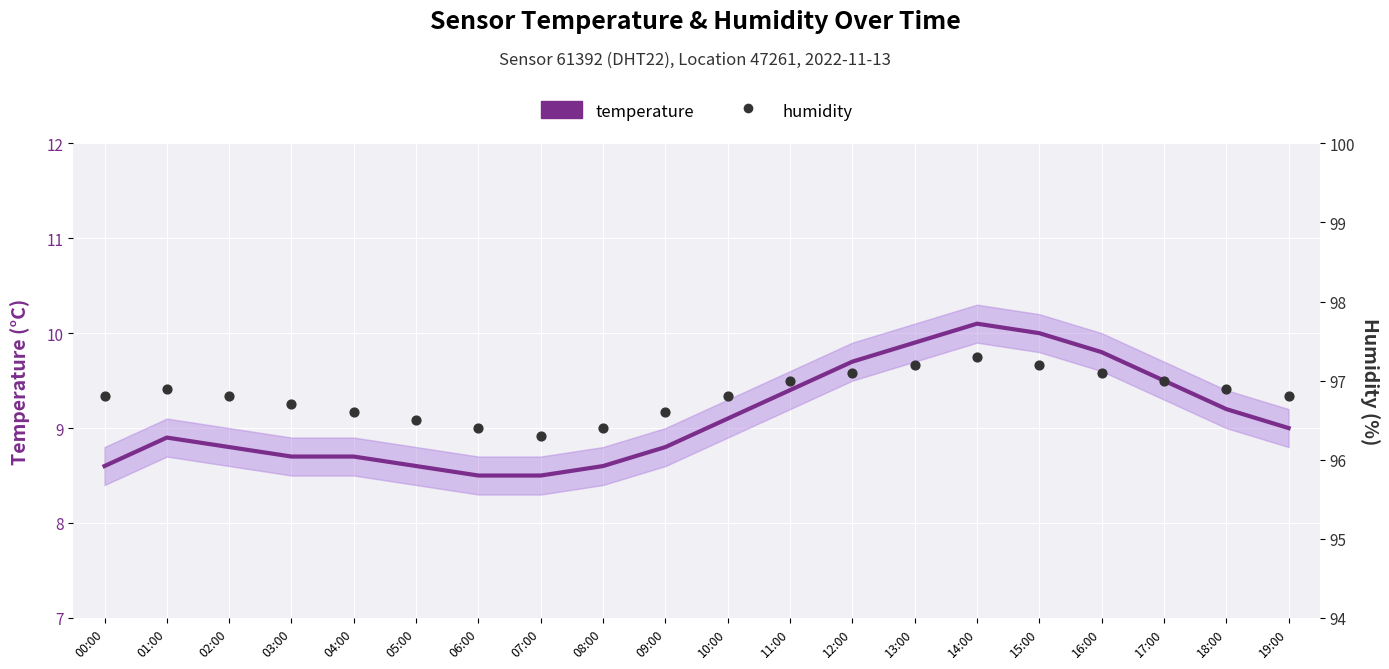

At which category is the sum across all series the highest?

14:00